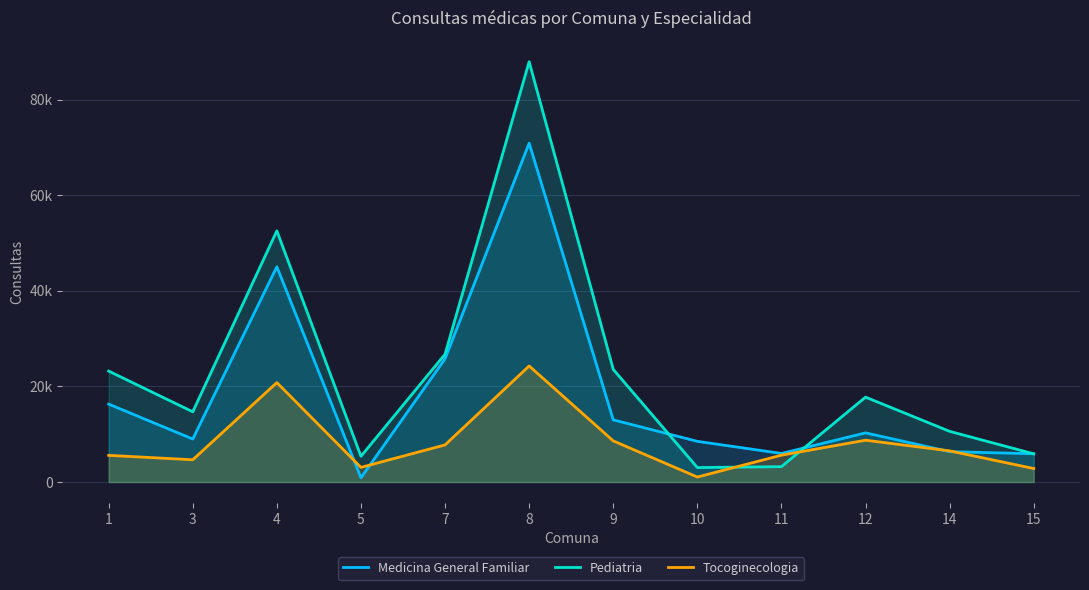

At how many categories does at least one series exceed 74695?

1